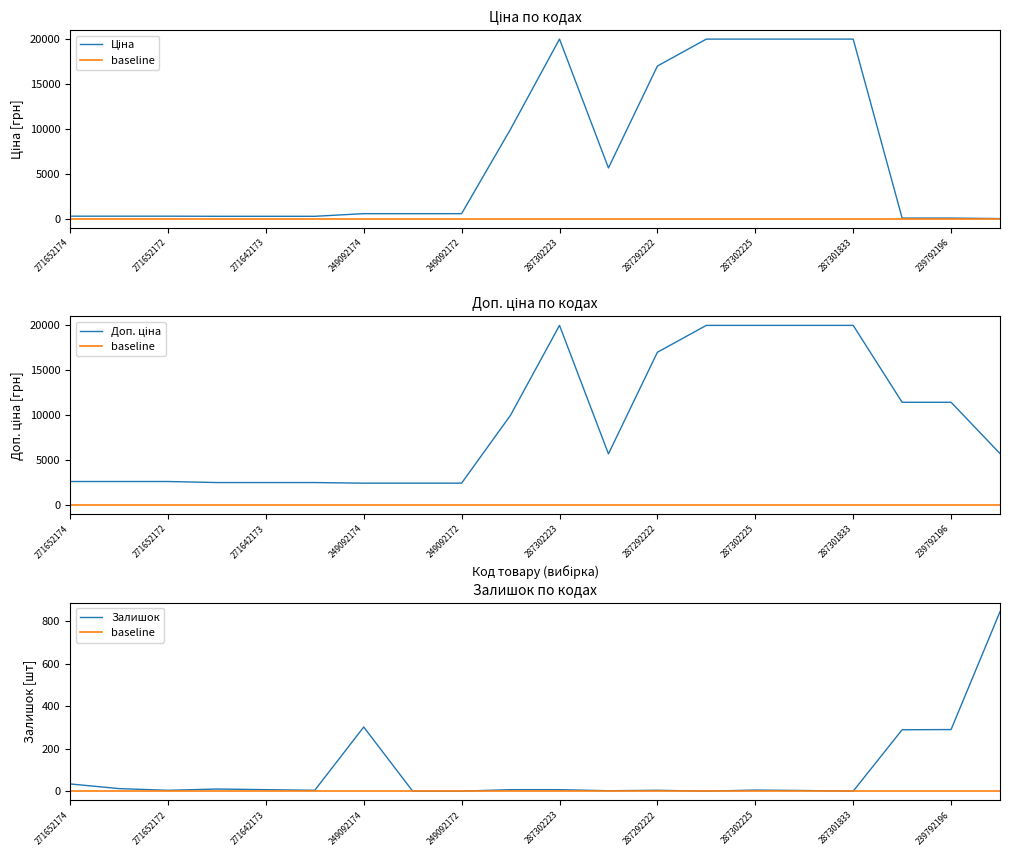

Where is the first local minimum for Ціна?

10832185